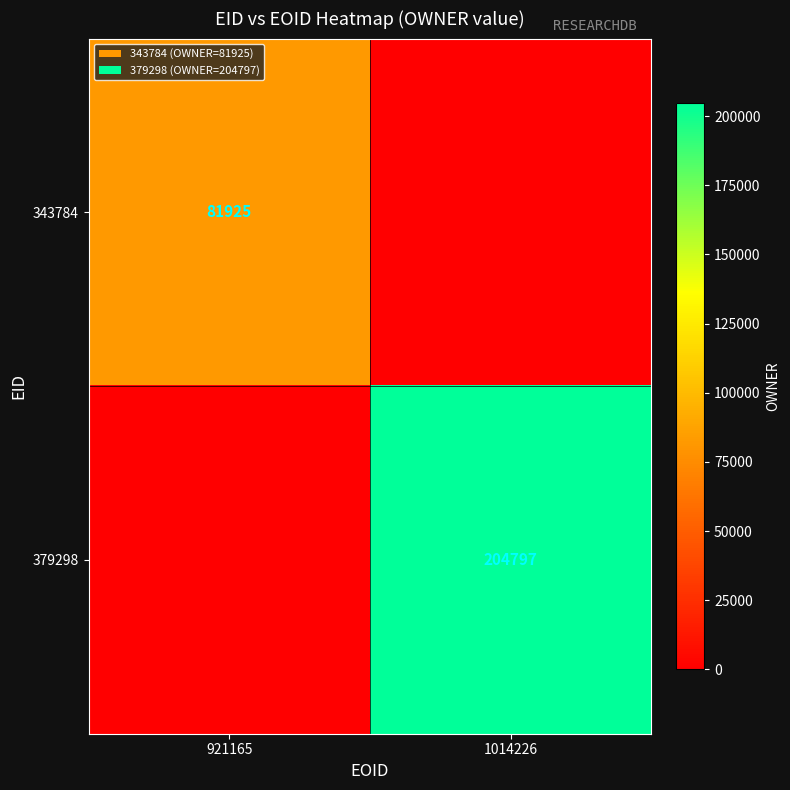

The value of 343784 at 921165 is 81925. True or false?

True